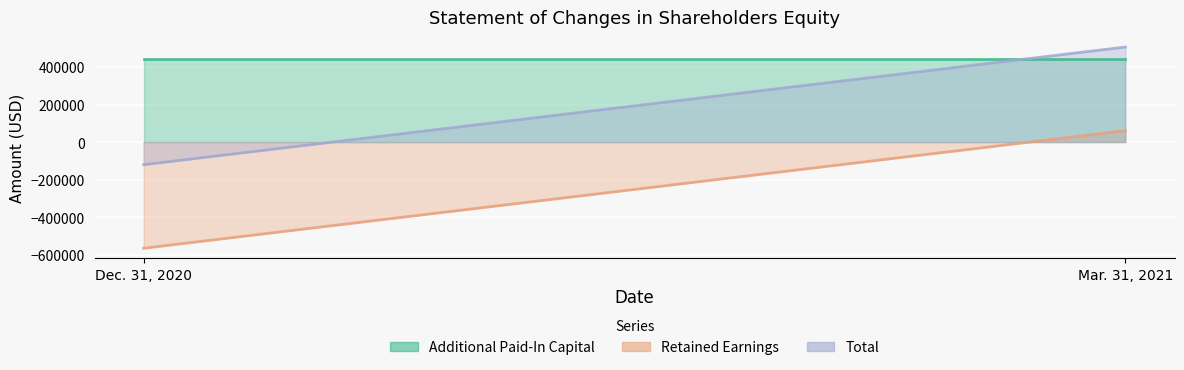

What is the total value across all series at Dec. 31, 2020?

-240568